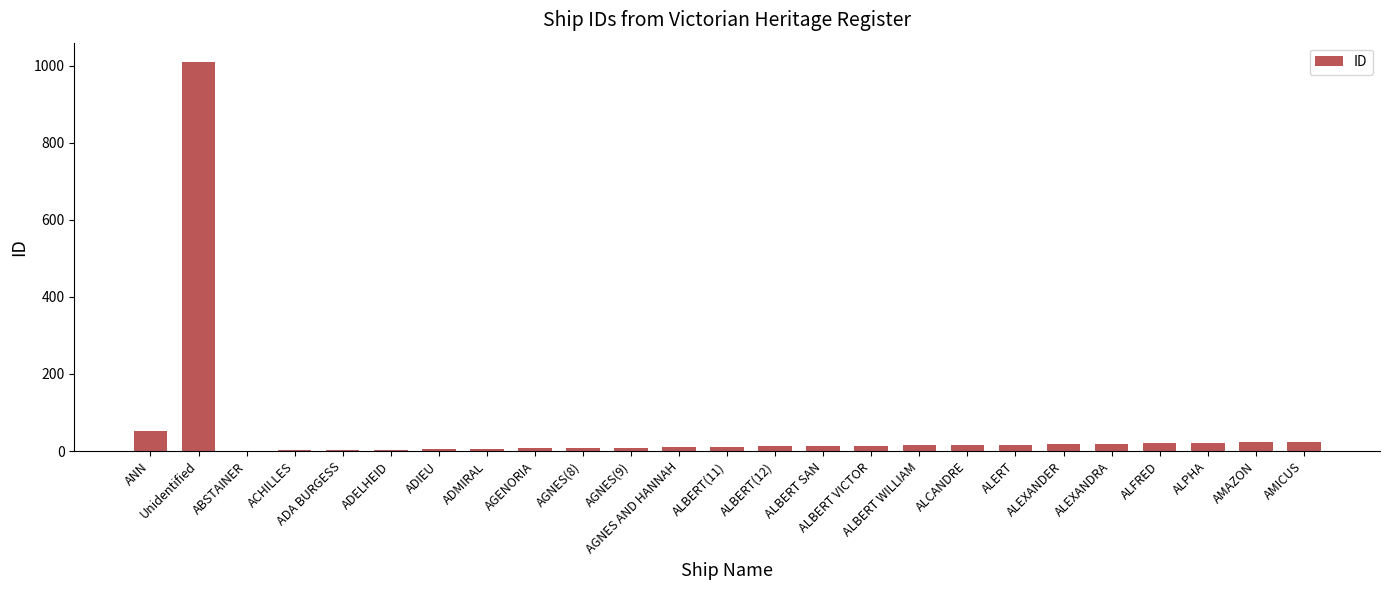

What is the sum of all values?

1339